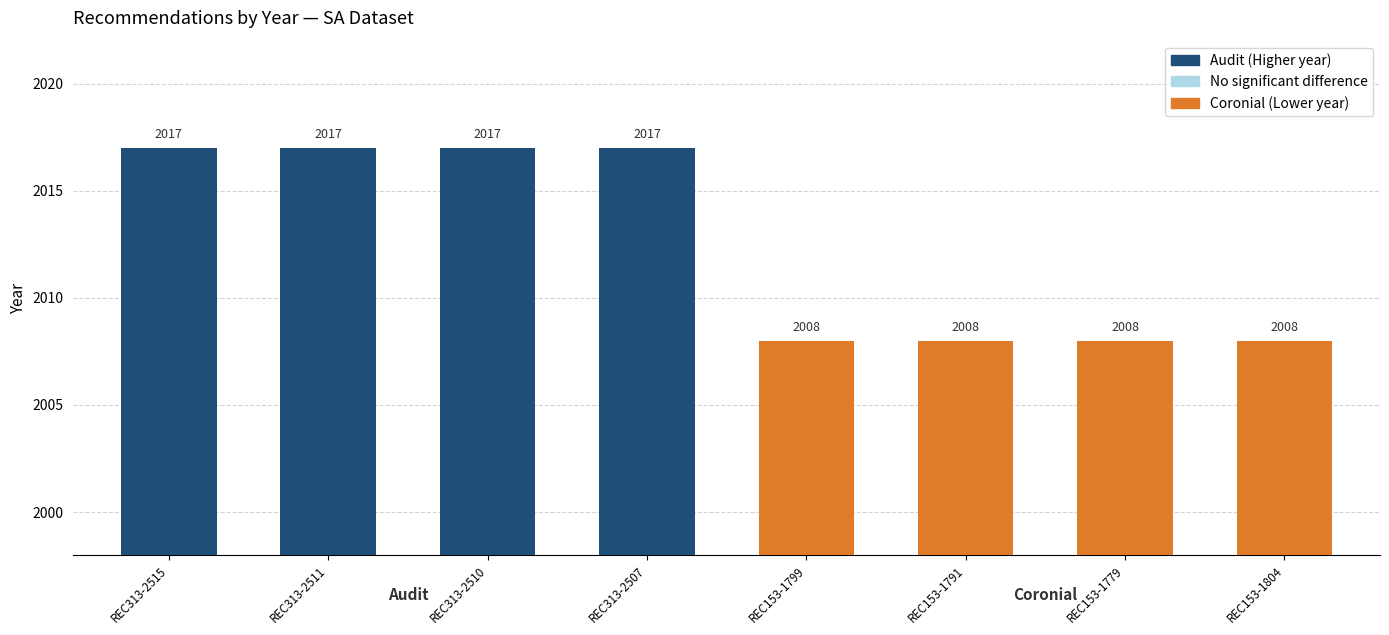

What is the label of the 3rd bar from the right?

REC153-1791